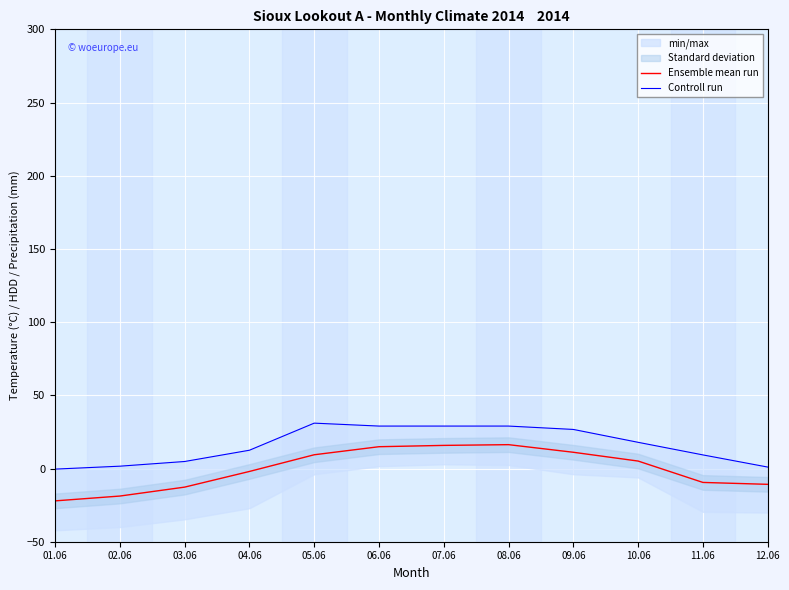

How many values in the Controll run series are below 17?

6